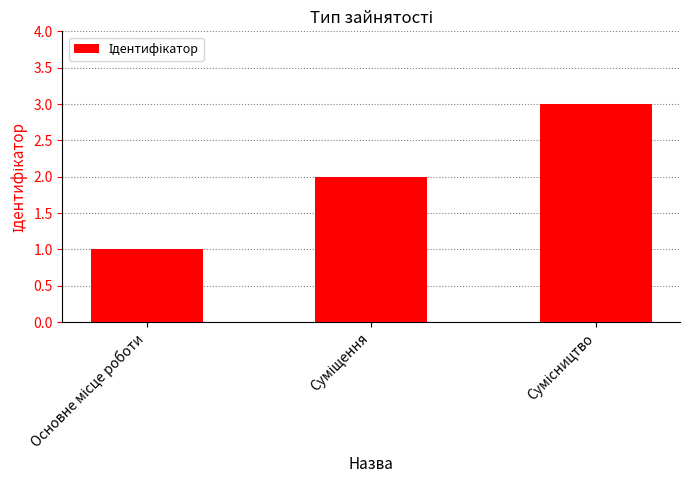

What is the maximum value shown in the chart?

3